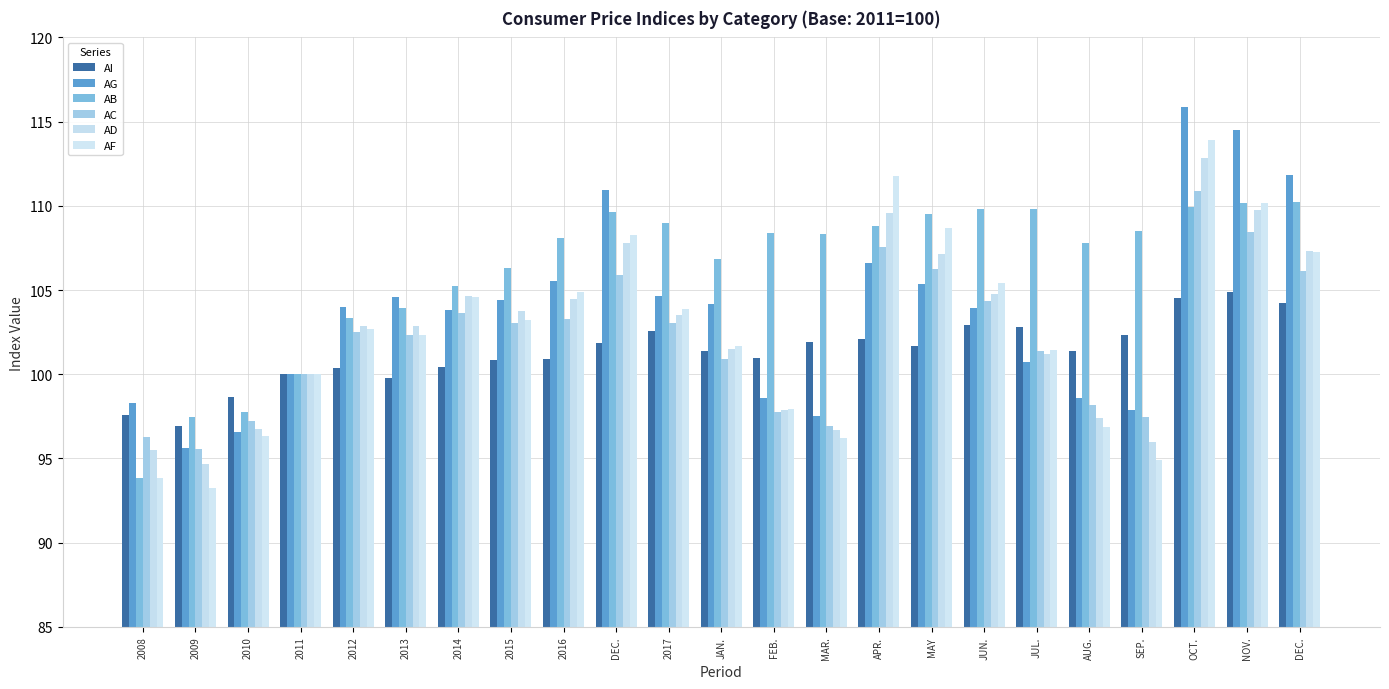

How many bars are there in total?

138